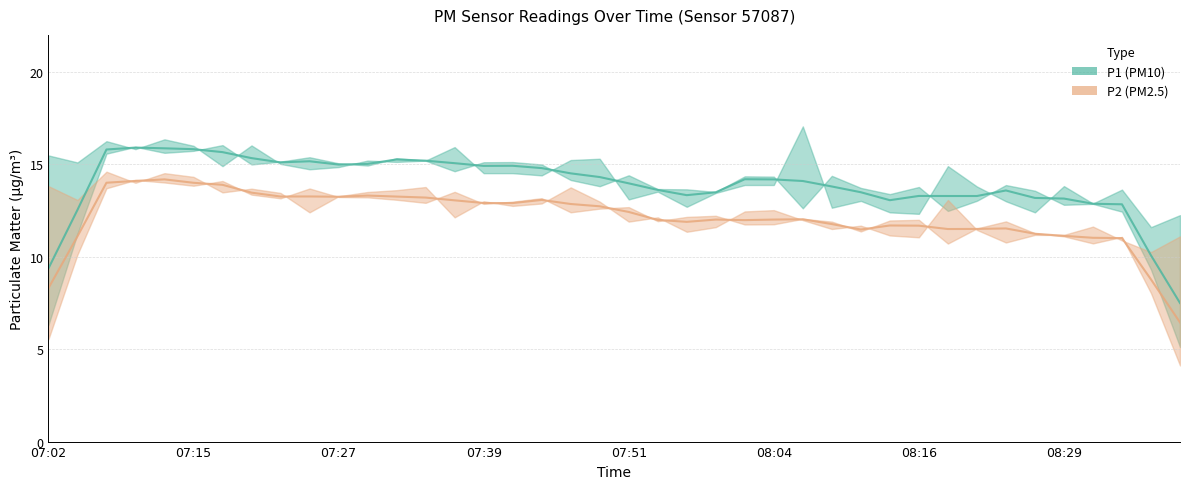

What is the label of the 32nd point from the right?

07:22